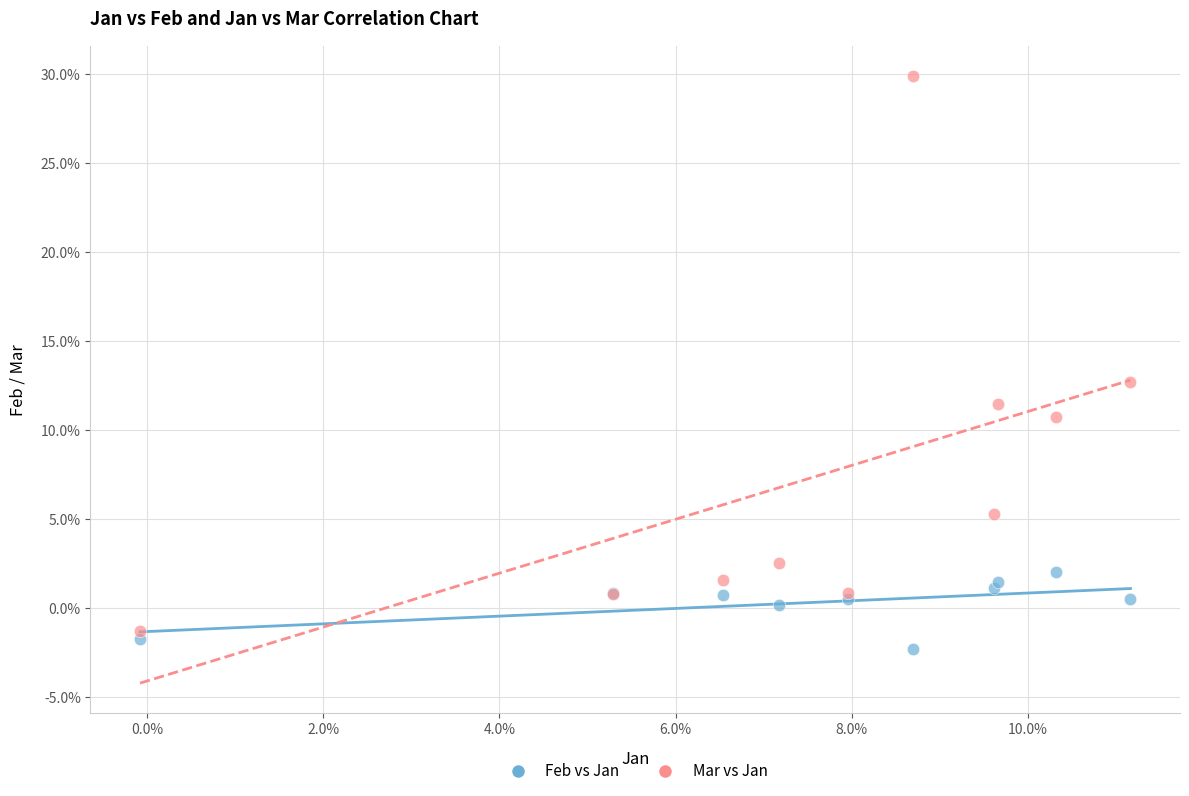

What are all the series names shown in the legend?

Feb vs Jan, Mar vs Jan